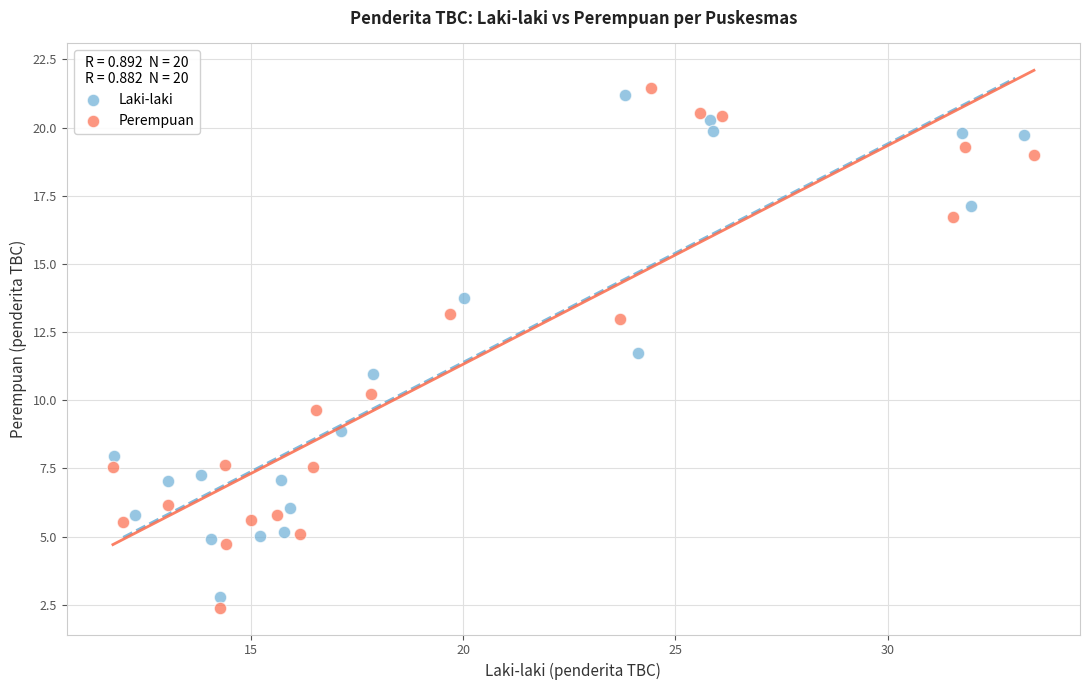

Which series has the largest Y range (max minus min)?

Perempuan